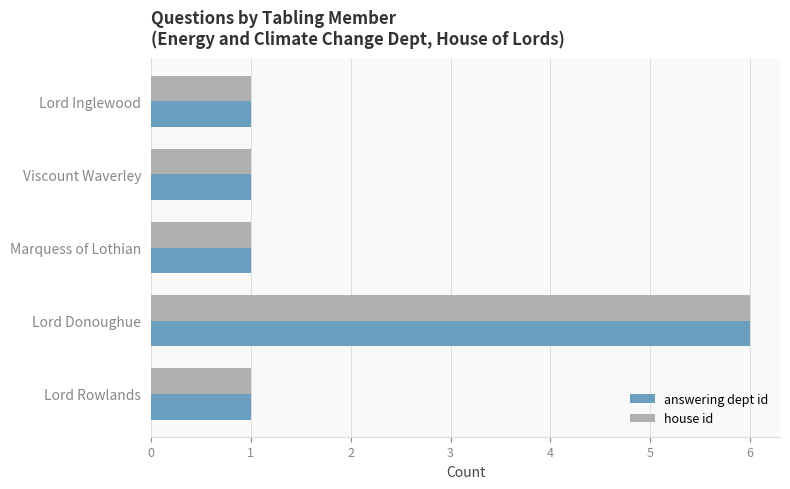

At which category is the sum across all series the highest?

Lord Donoughue